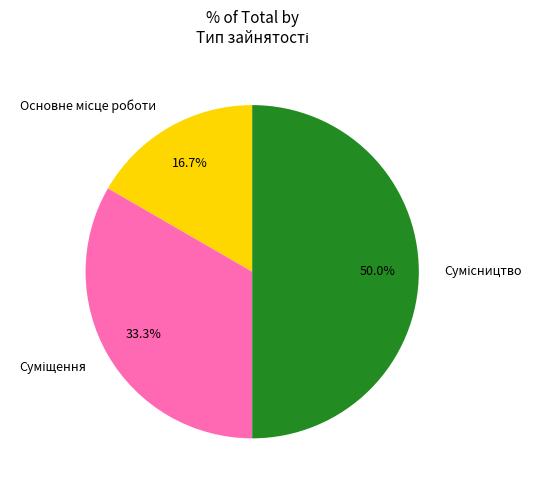

The Суміщення slice represents 33% of the pie. True or false?

True